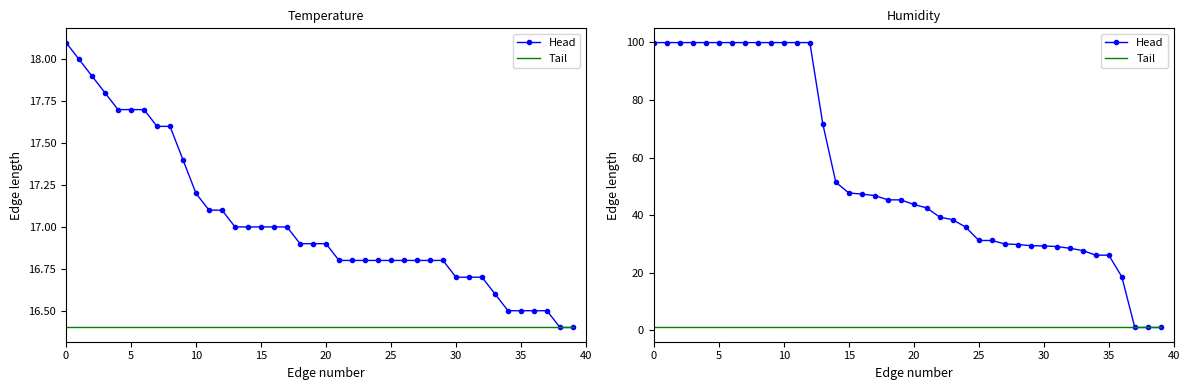

The humidity_baseline series shows 1.0 at 0. True or false?

True